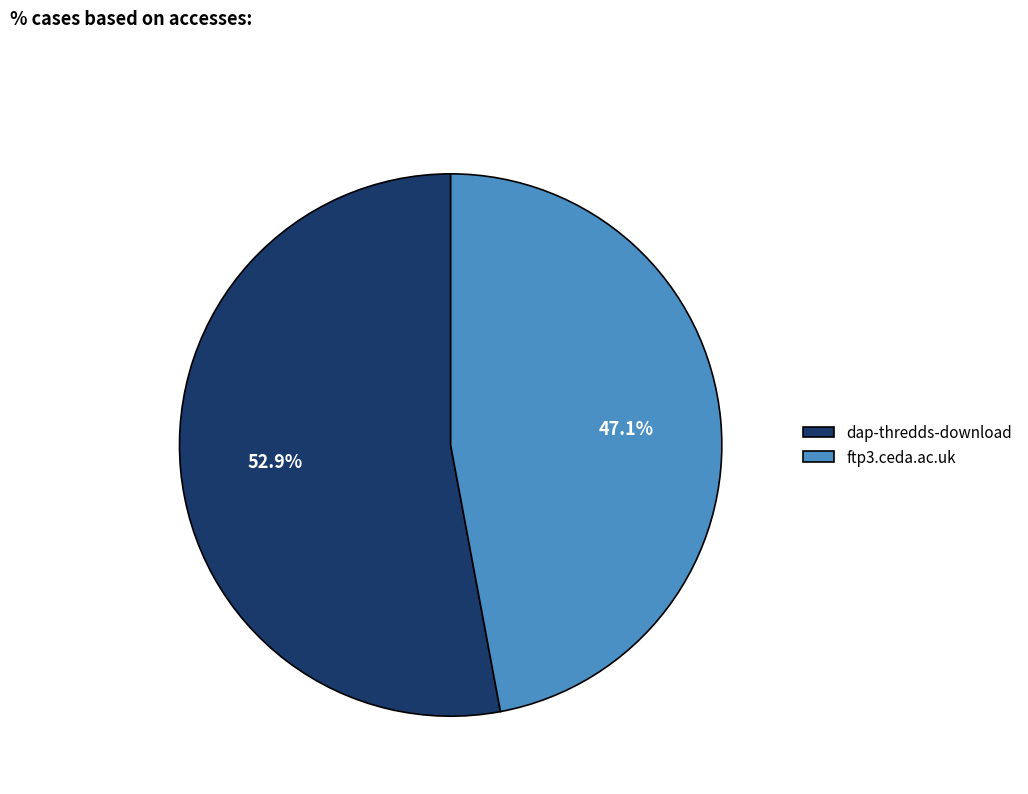

Combined, what portion of the pie is ftp3.ceda.ac.uk and dap-thredds-download?

100.0%